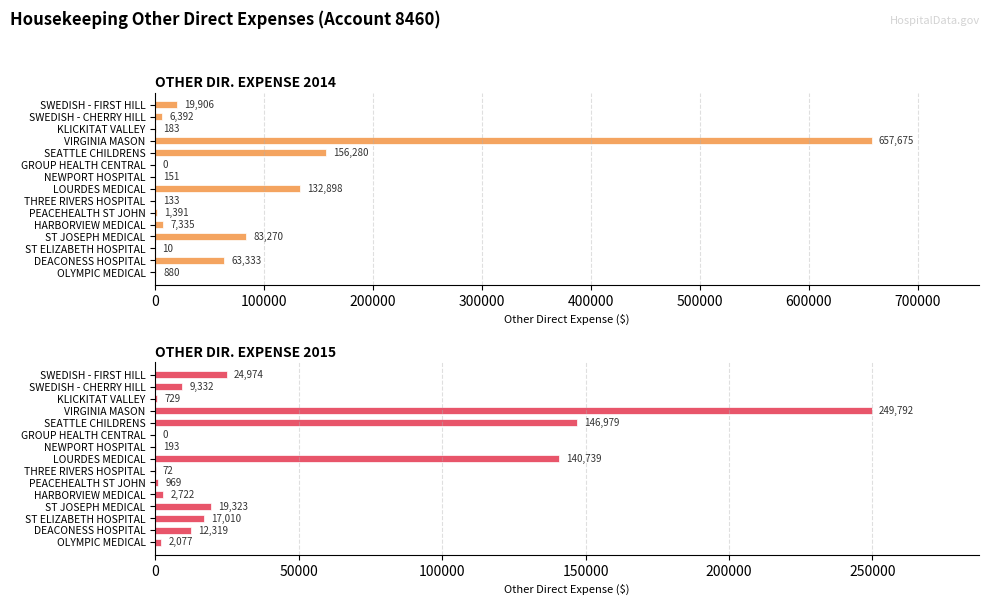

How many groups of bars are there?

15